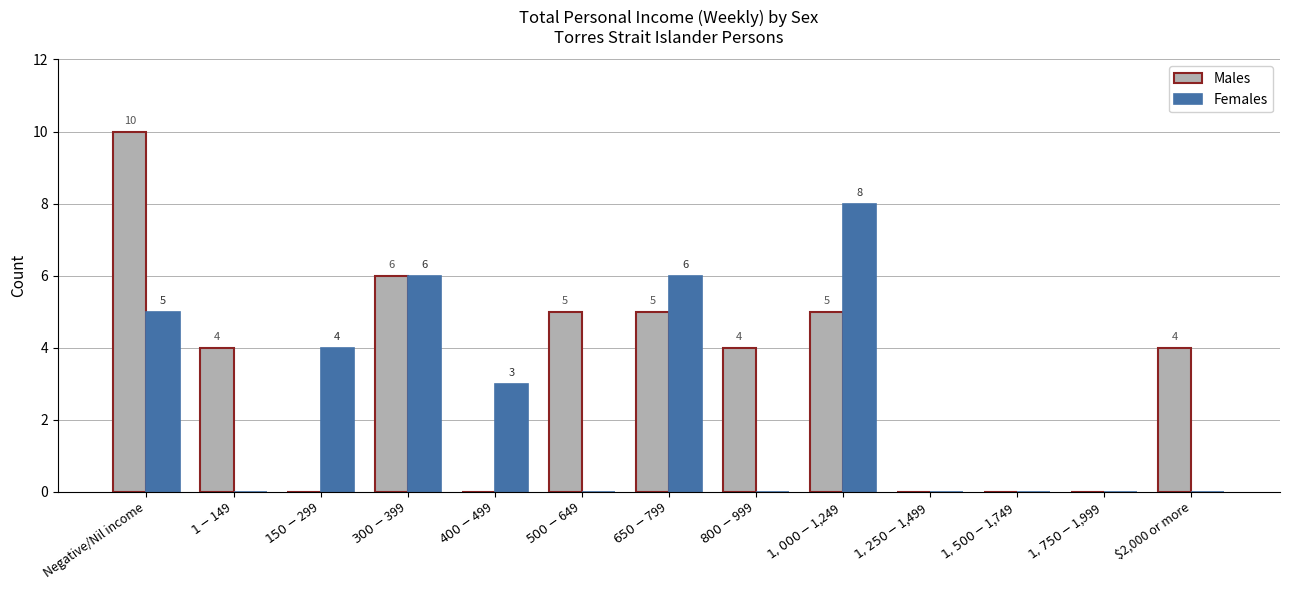

Where does the Males series first go above 4?

Negative/Nil income